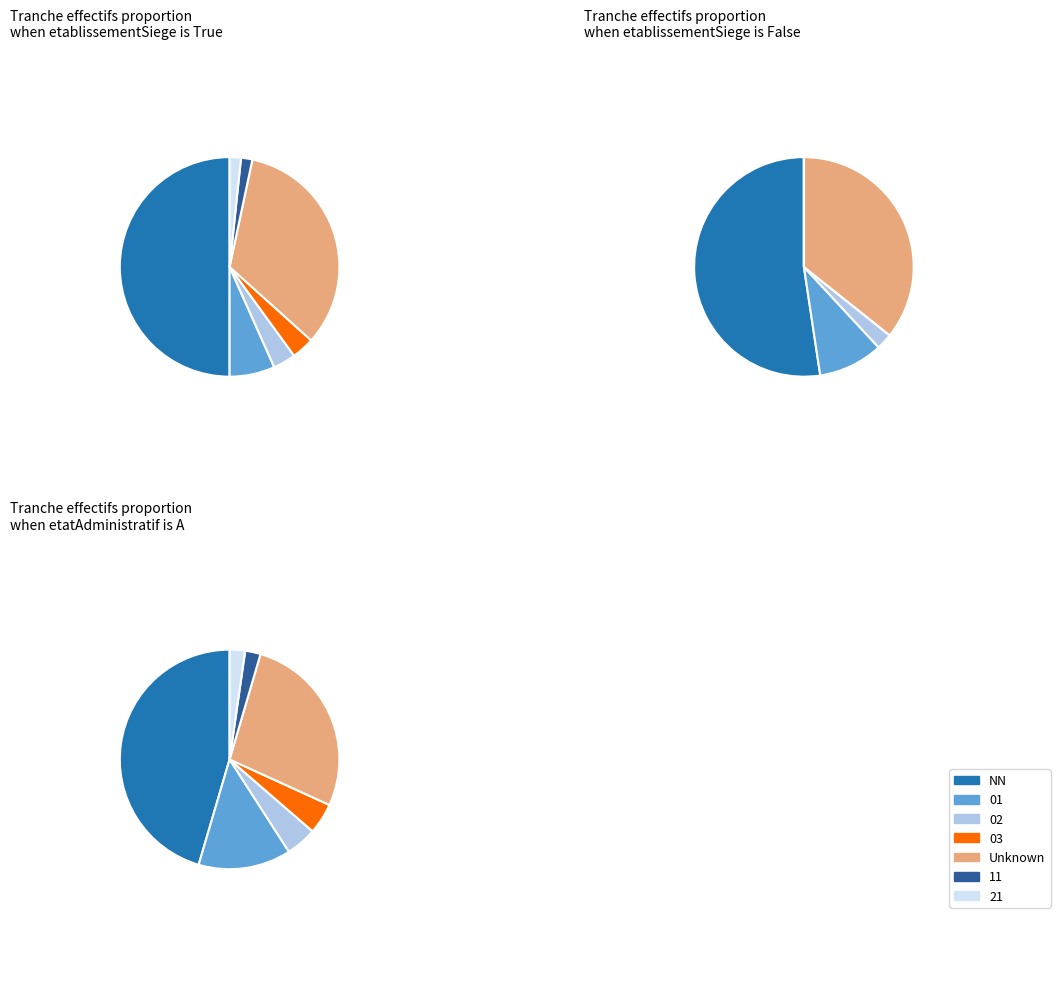

What is the largest slice in the pie chart?

NN